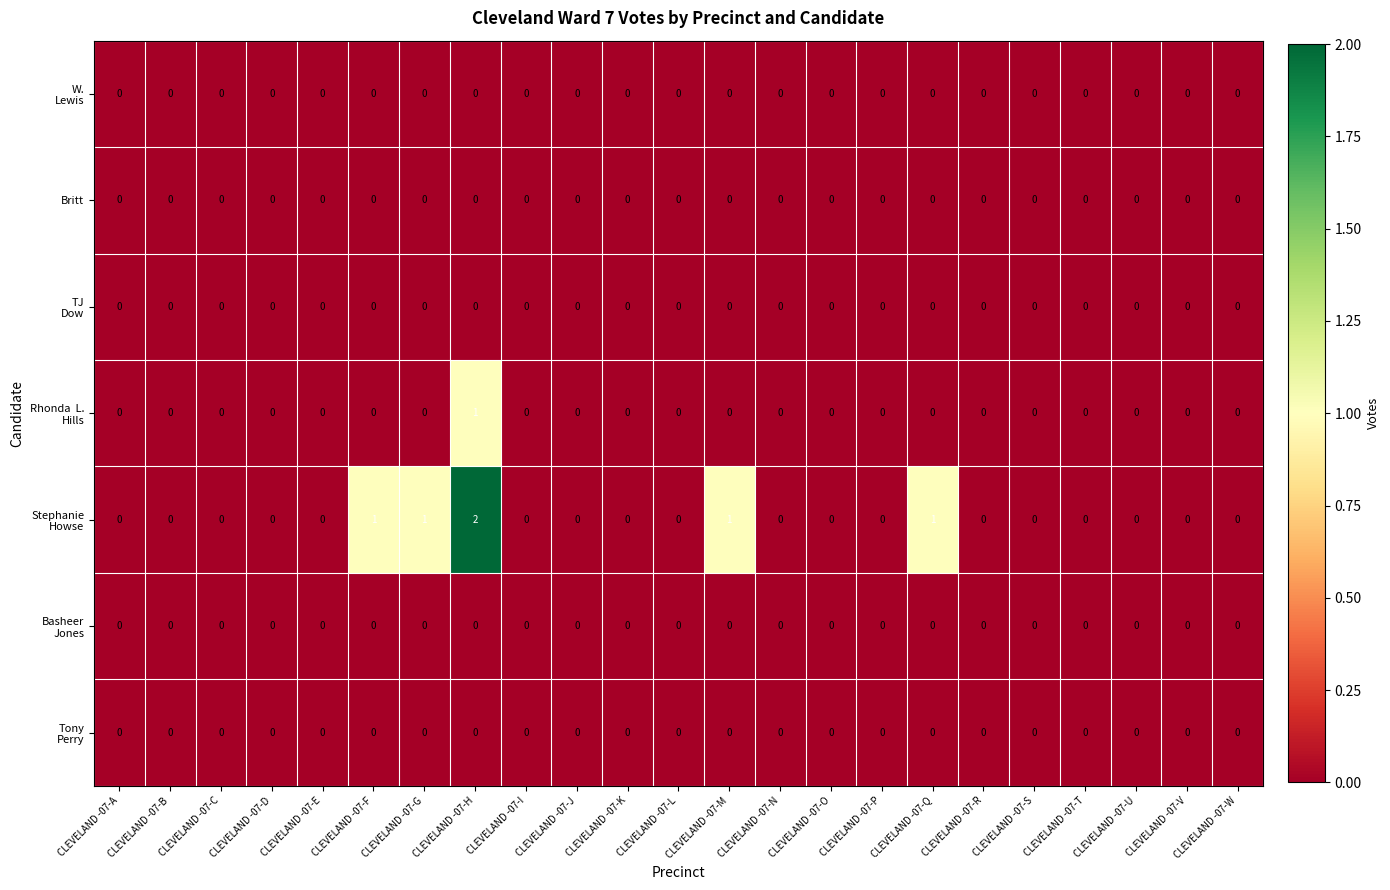

The value of Britt at CLEVELAND -07-B is 0. True or false?

True